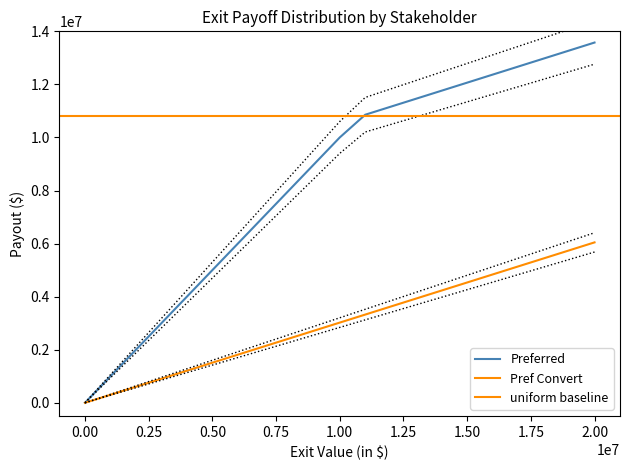

At which label does Pref Convert first exceed 3022790?

1.00